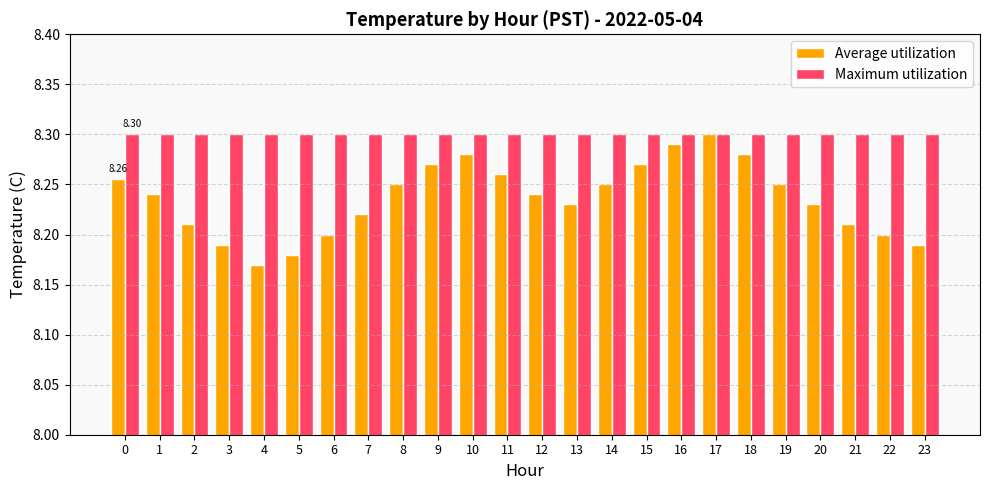

Between 5 and 8, which series saw the biggest shift?

Average utilization